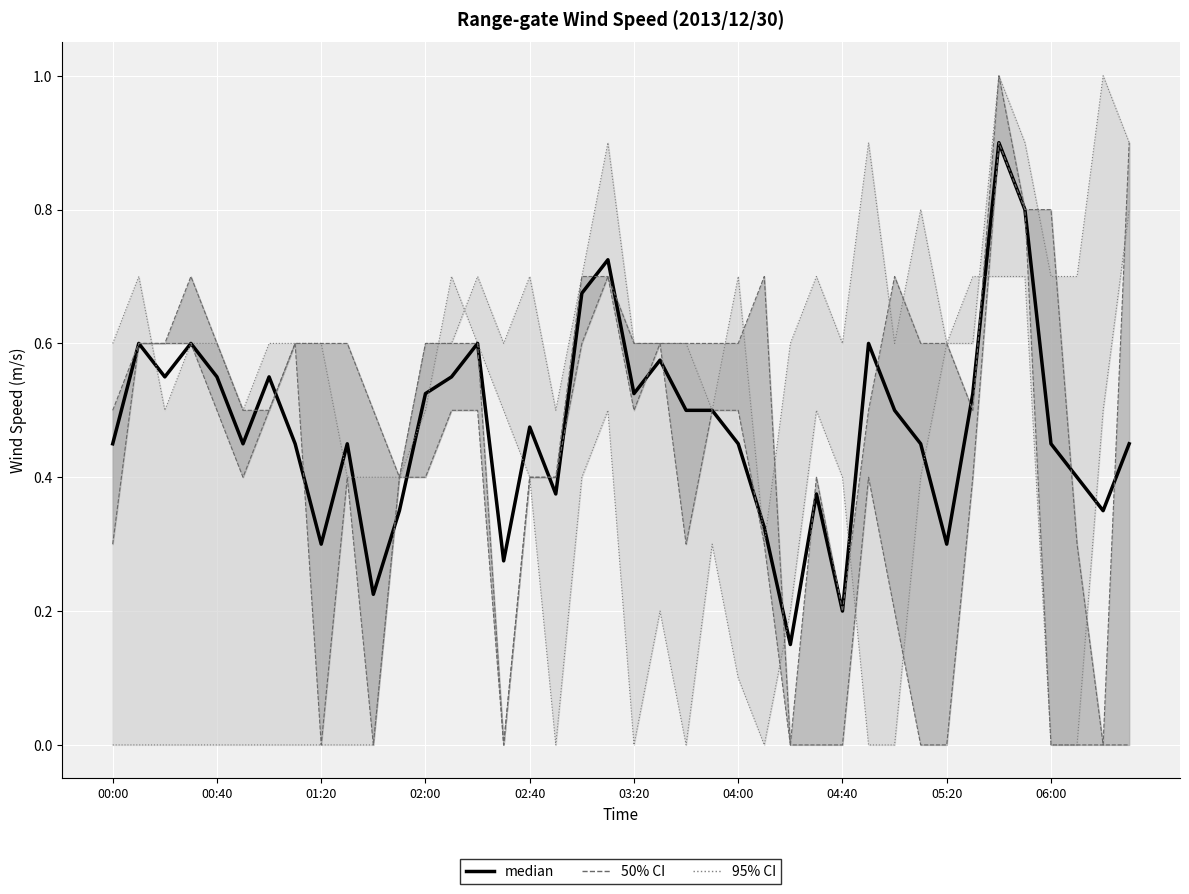

How many lines are shown in the chart?

1